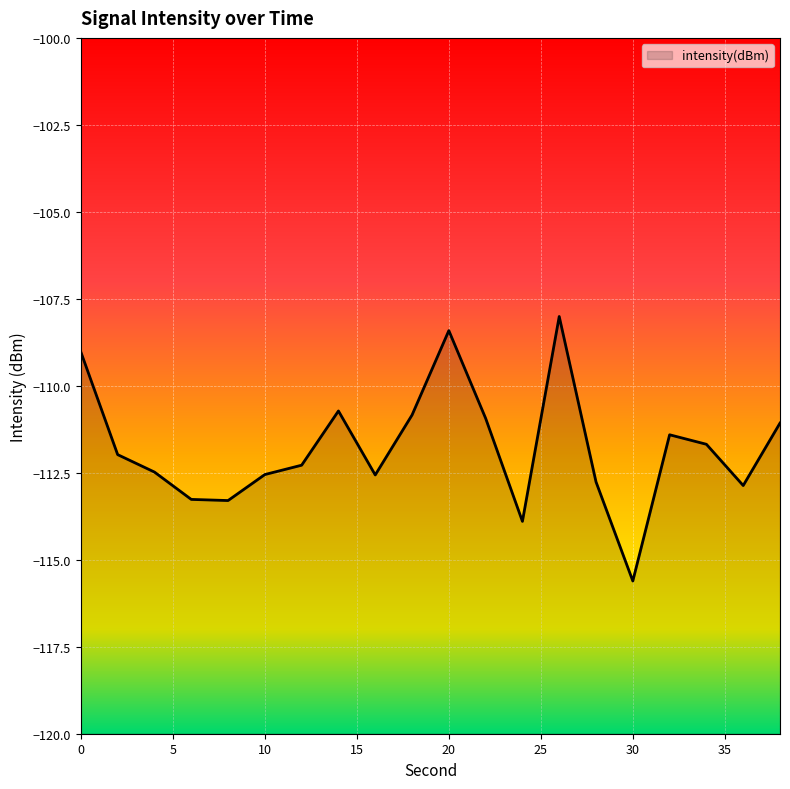

List the labels in order of value, smallest first.

30, 24, 8, 6, 36, 28, 16, 10, 4, 12, 2, 34, 32, 38, 22, 18, 14, 0, 20, 26